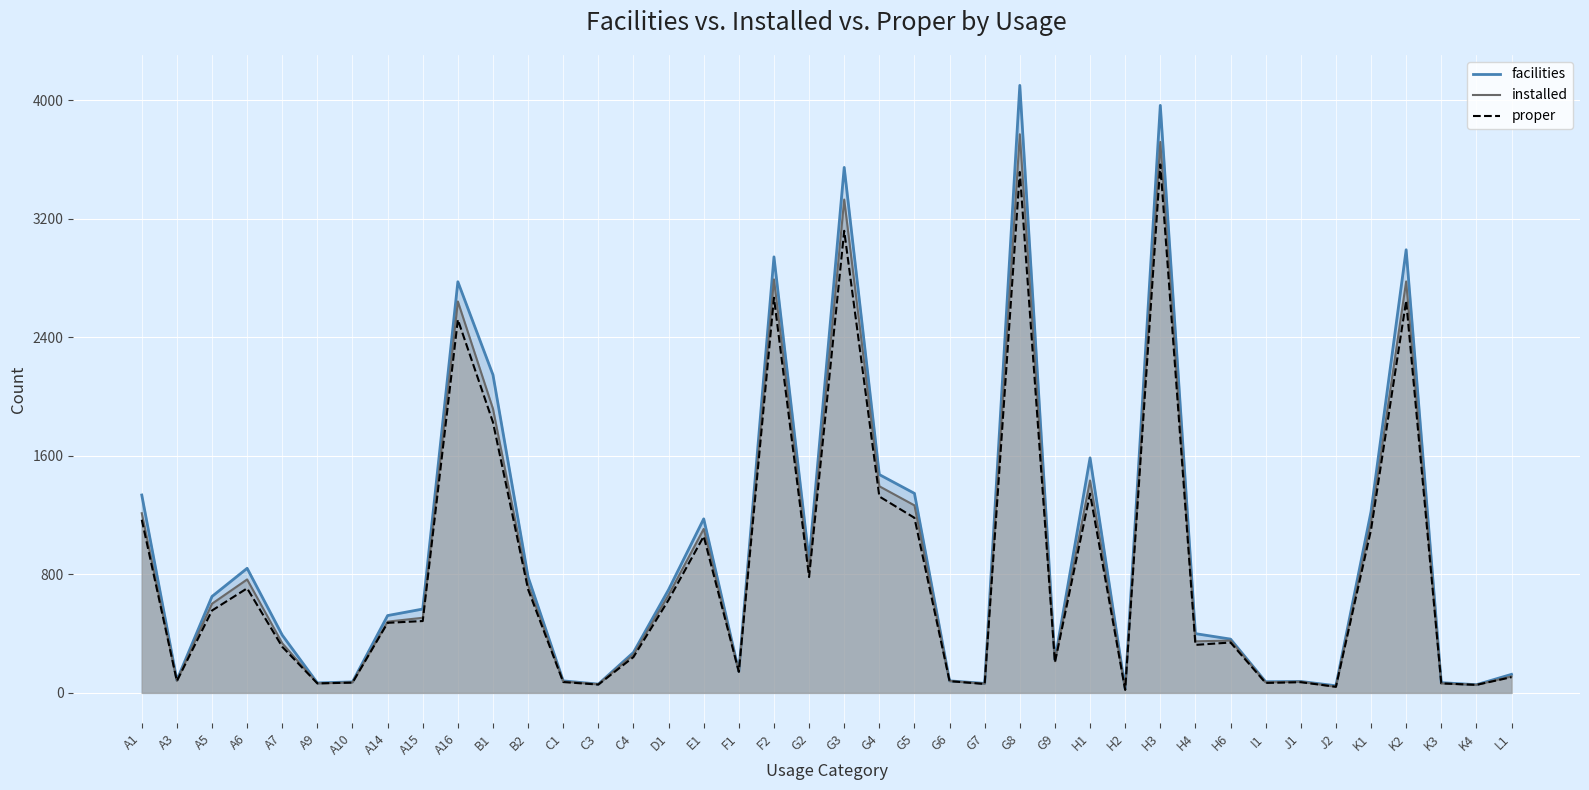

Which category has the highest value in the proper series?

H3